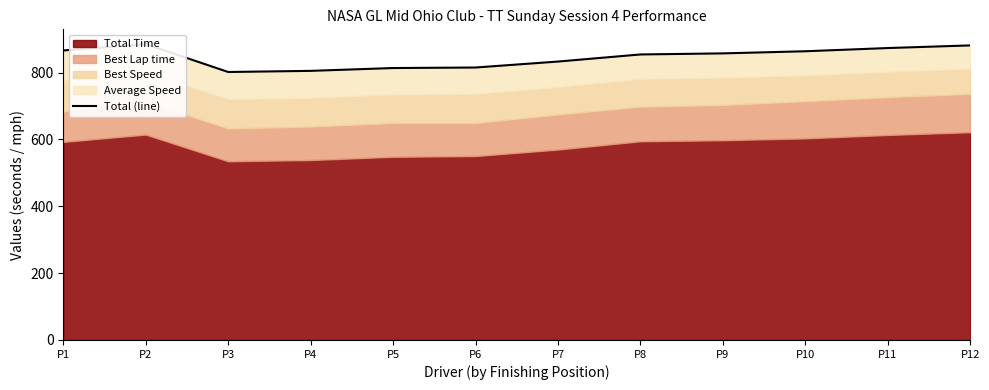

What is the smallest value displayed?

801.6